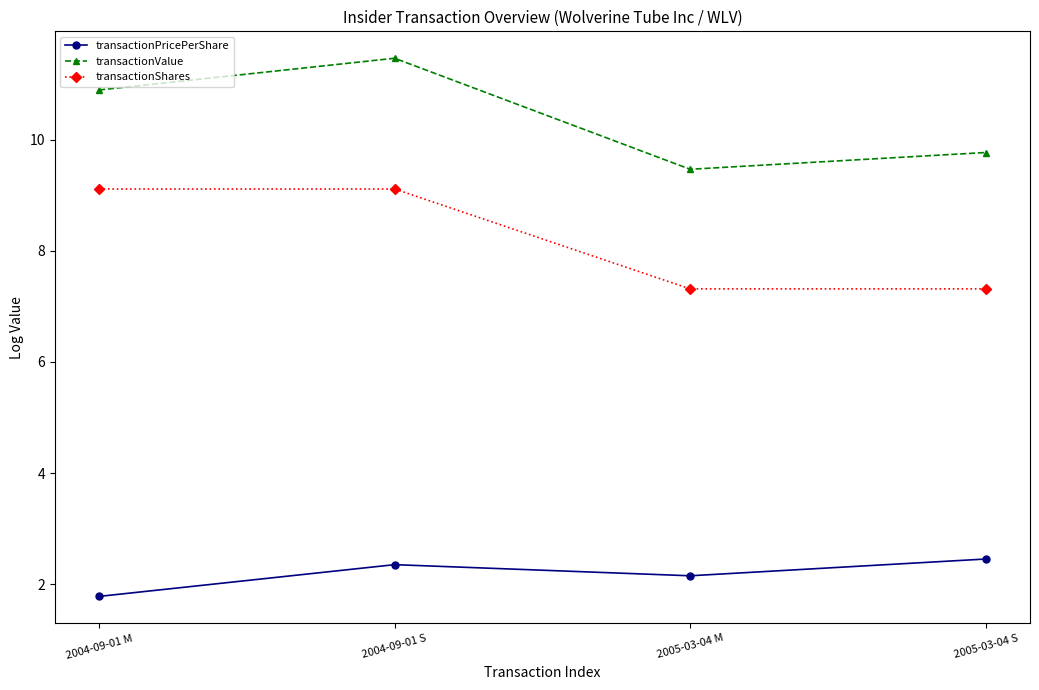

What is the value of the transactionPricePerShare point at the 1st from the left?

1.8